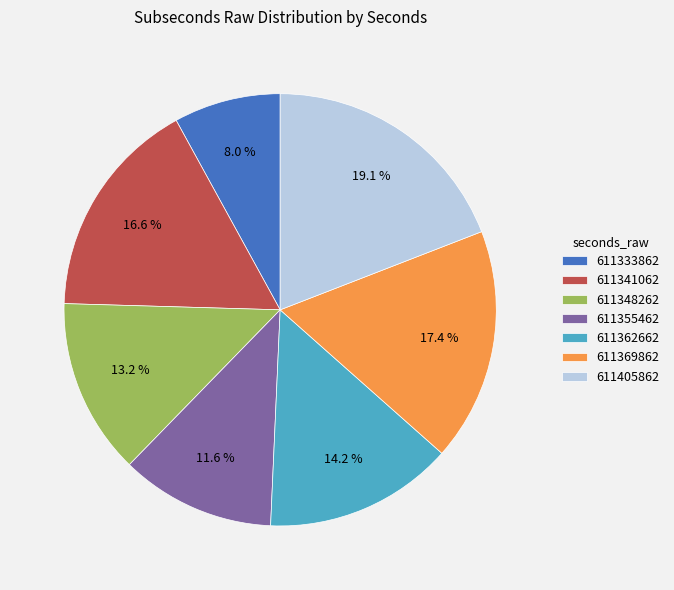

How many slices are in this pie chart?

7